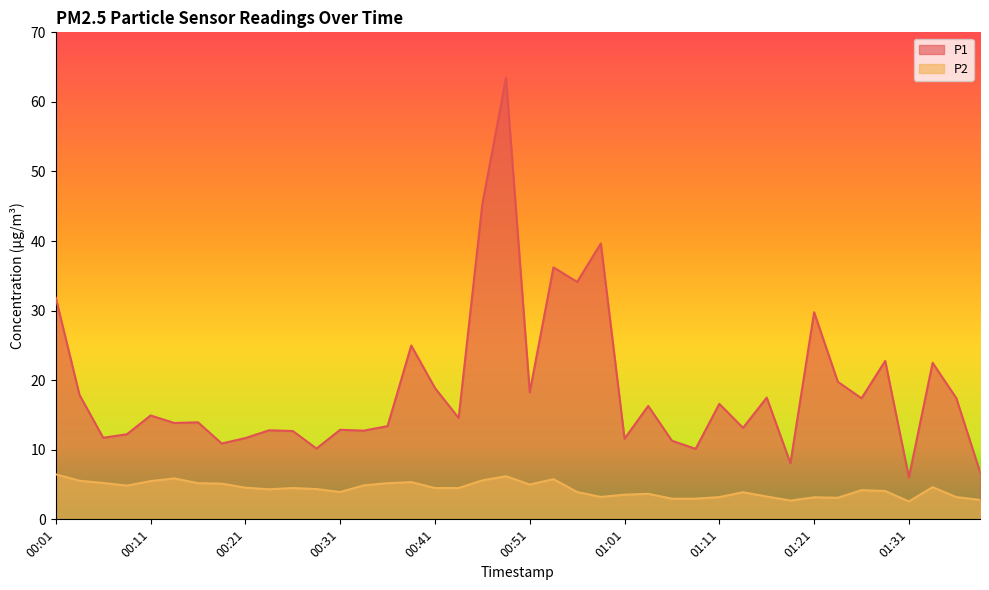

What is the label of the 11th point from the right?

01:13